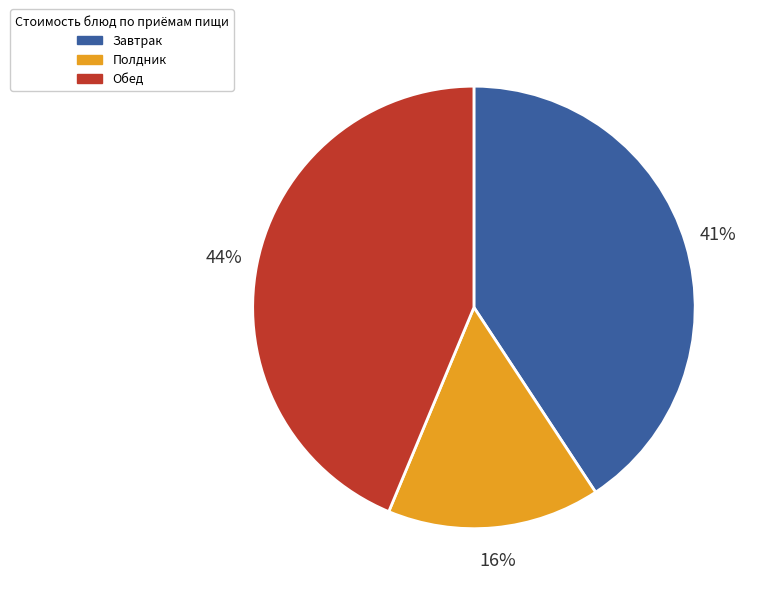

To the nearest percent, what is the average slice percentage?

33%